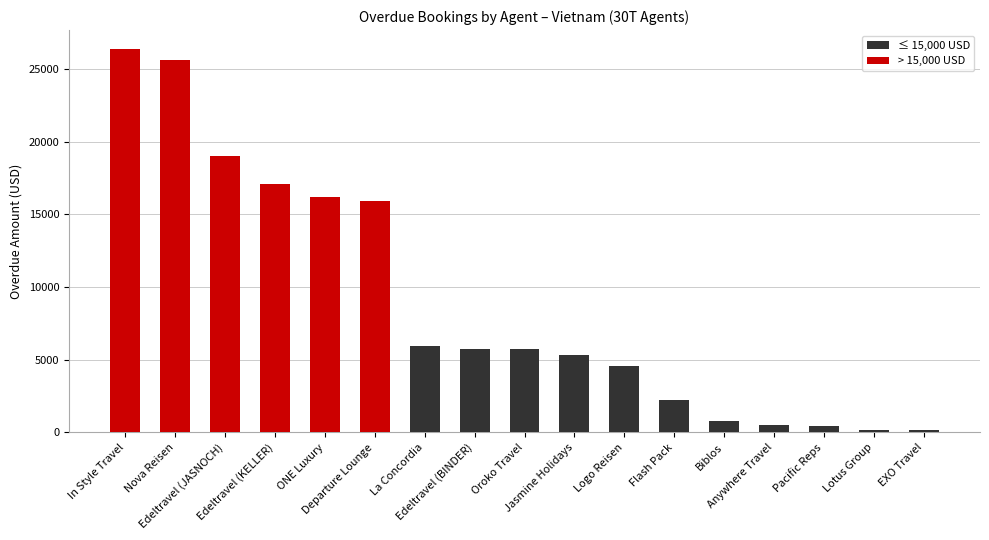

What value does the data have at Anywhere Travel?

520.0